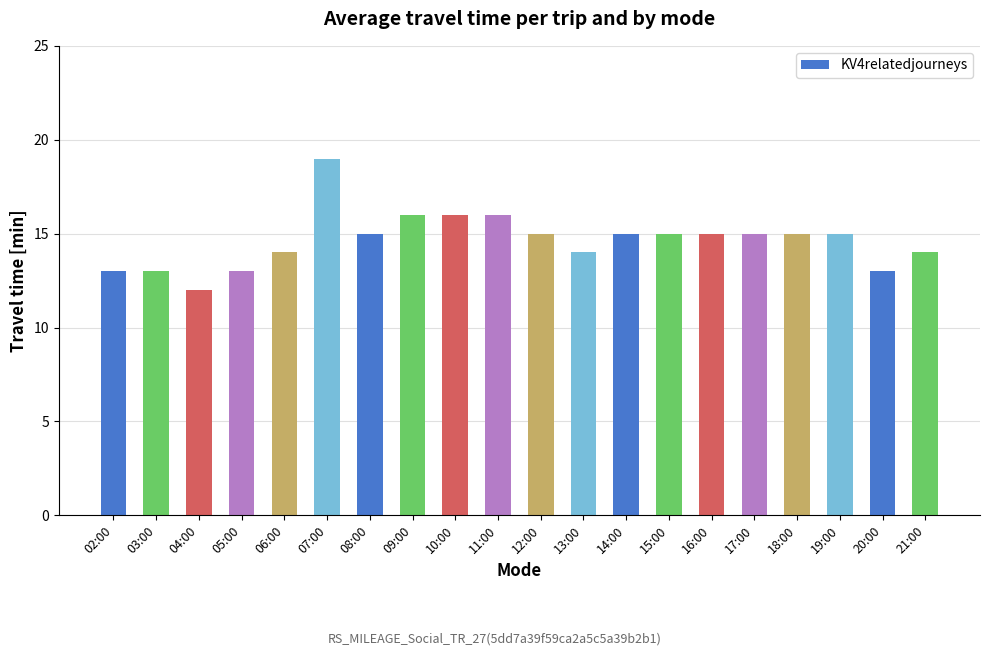

What is the difference between the values at 13:00 and 02:00?

1